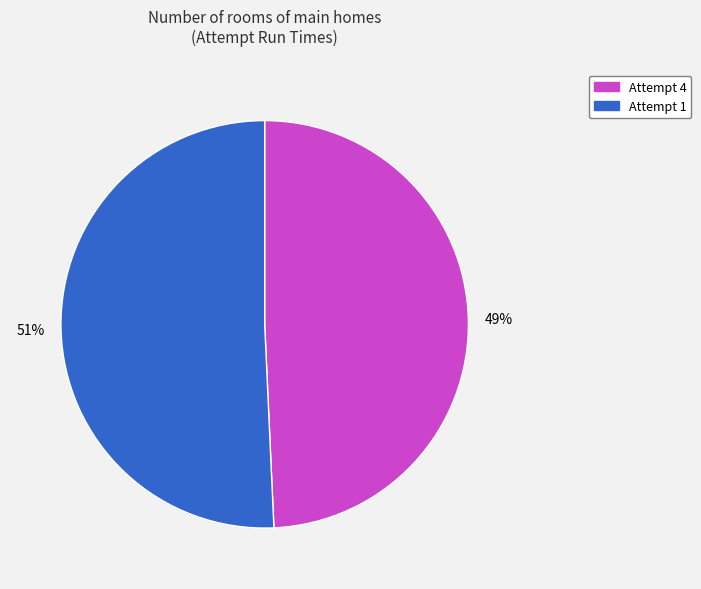

Which has a higher value, Attempt 4 or Attempt 1?

Attempt 1